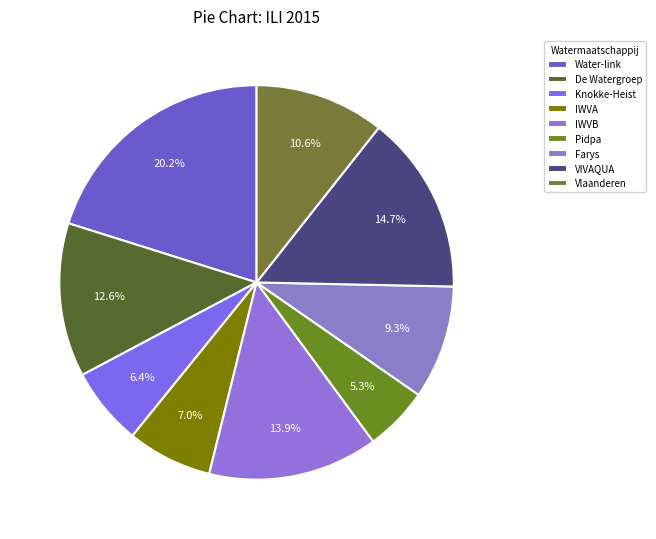

How many slices are in this pie chart?

9